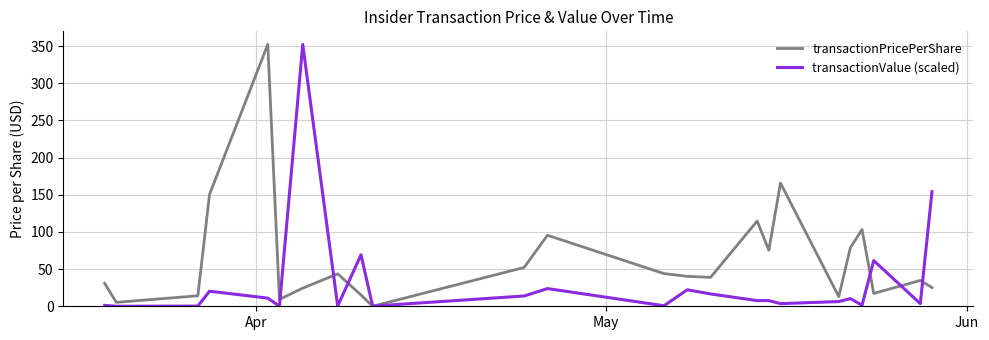

How many times do transactionValue (scaled) and transactionPricePerShare cross each other?

7